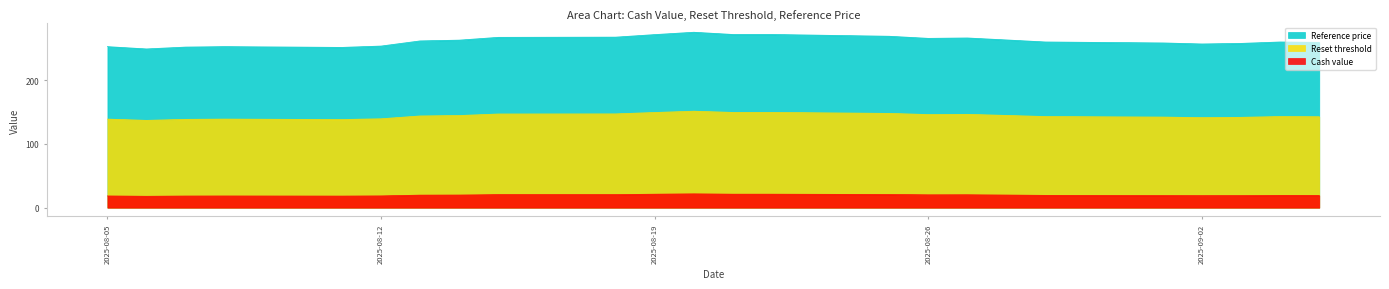

How many data points in Reference price are above 144?

12